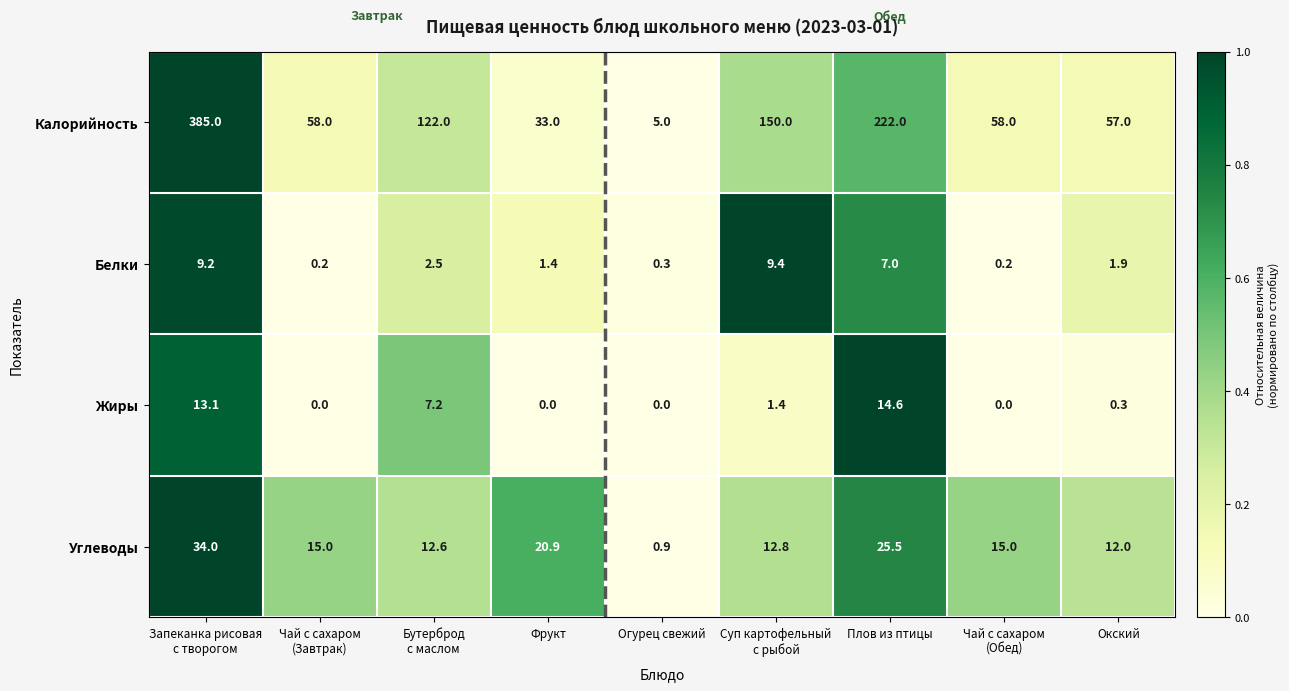

Which series has the largest range (max minus min)?

Калорийность